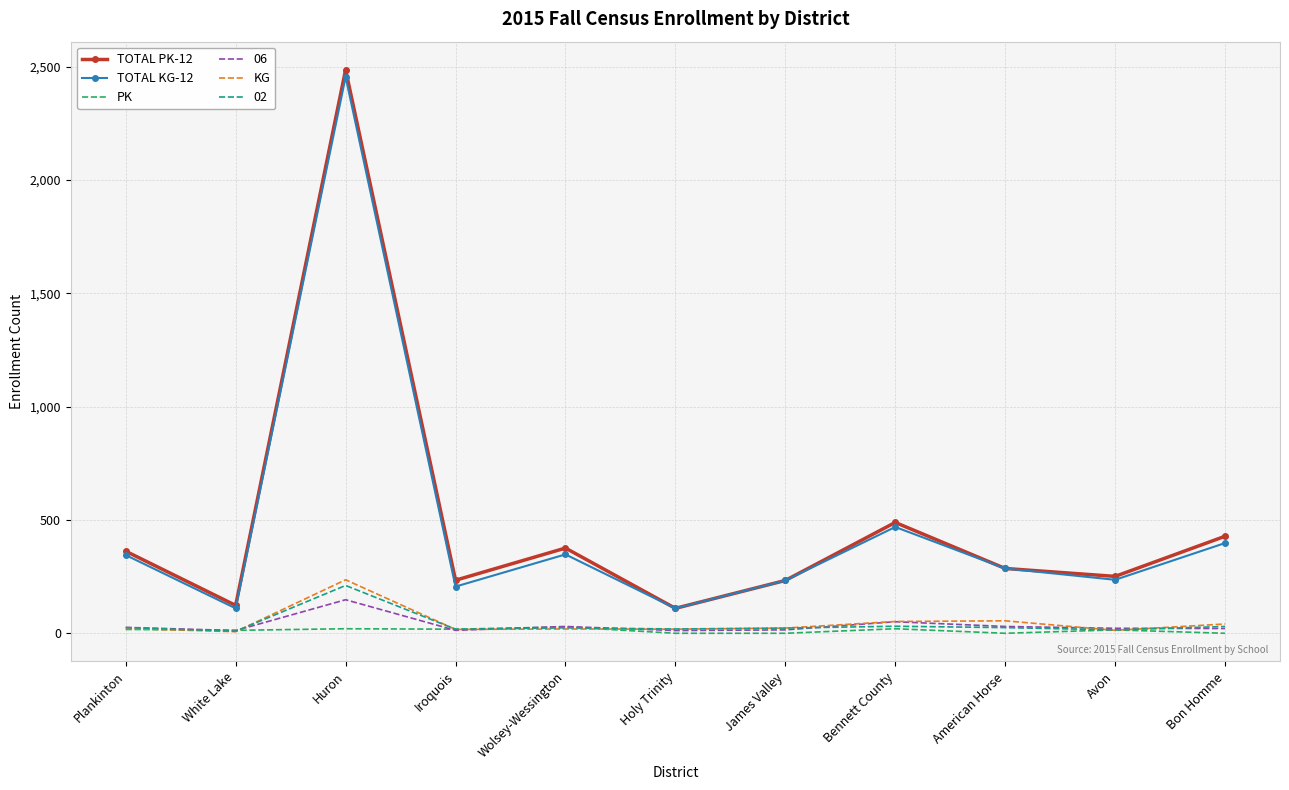

At which category is the sum across all series the highest?

Huron